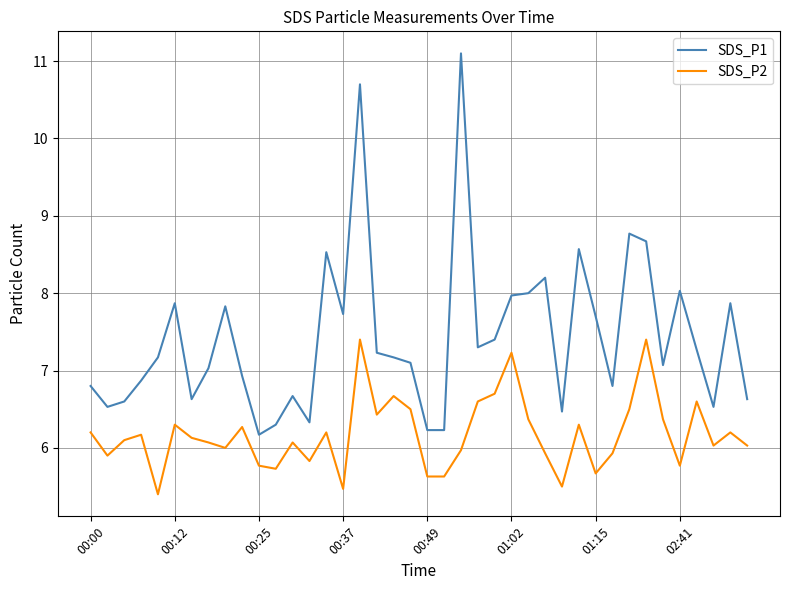

Rank the series by their average value, from highest to lowest.

SDS_P1, SDS_P2